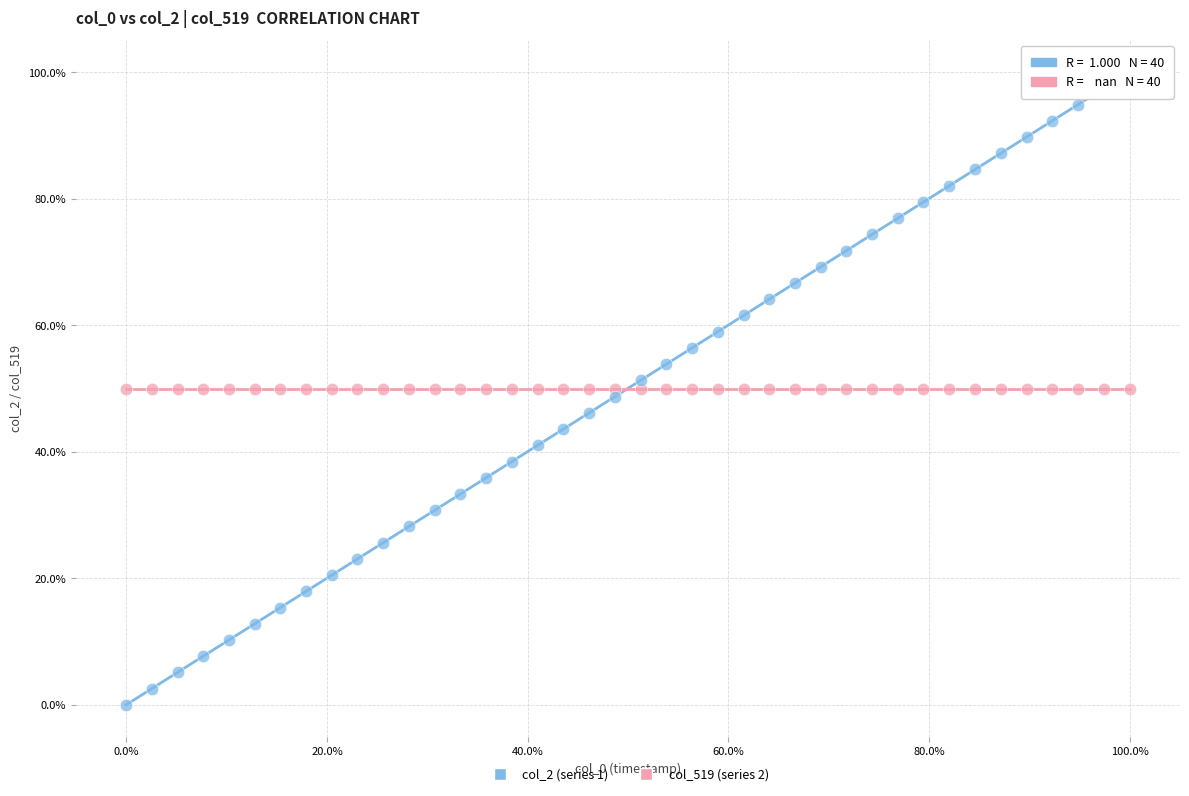

What are all the series names shown in the legend?

col_2 (series 1), col_519 (series 2)